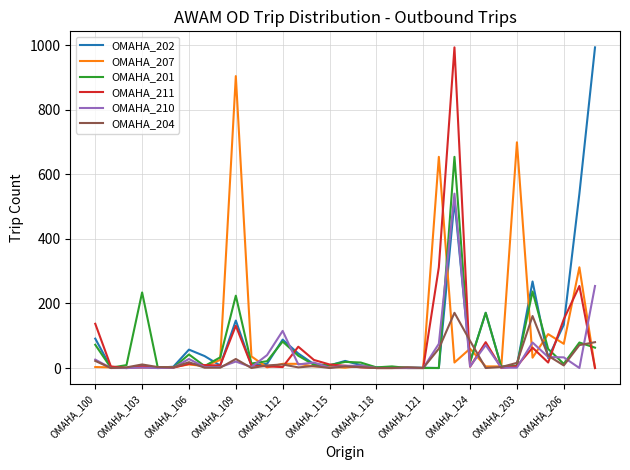

What are all the series names shown in the legend?

OMAHA_202, OMAHA_207, OMAHA_201, OMAHA_211, OMAHA_210, OMAHA_204